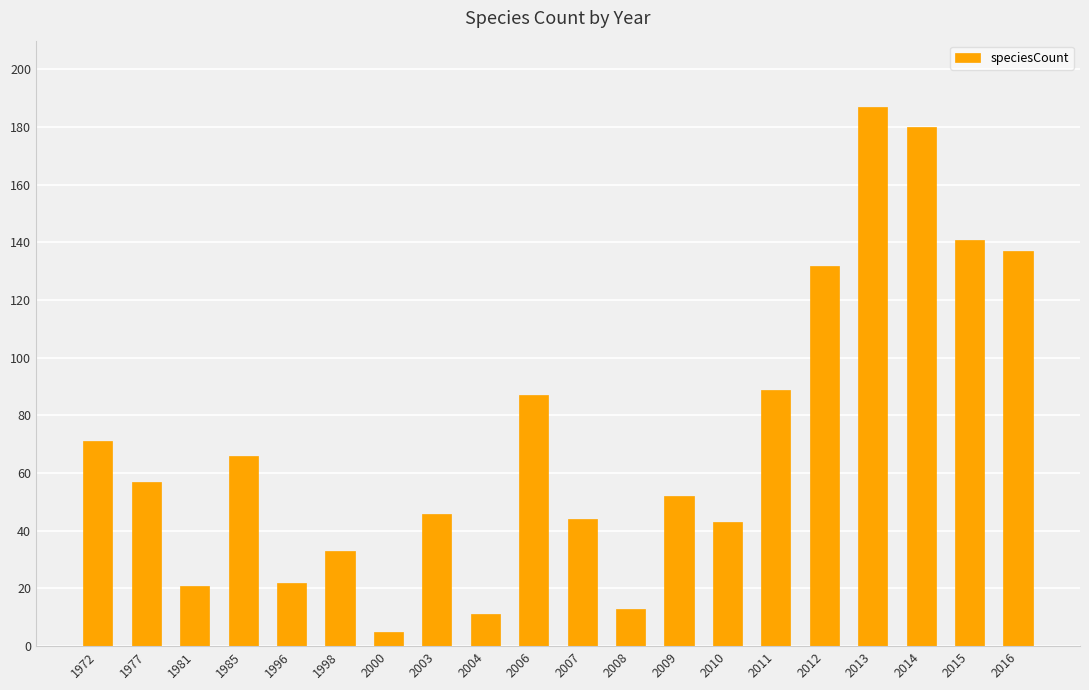

What is the difference between the second highest and second lowest values?

169